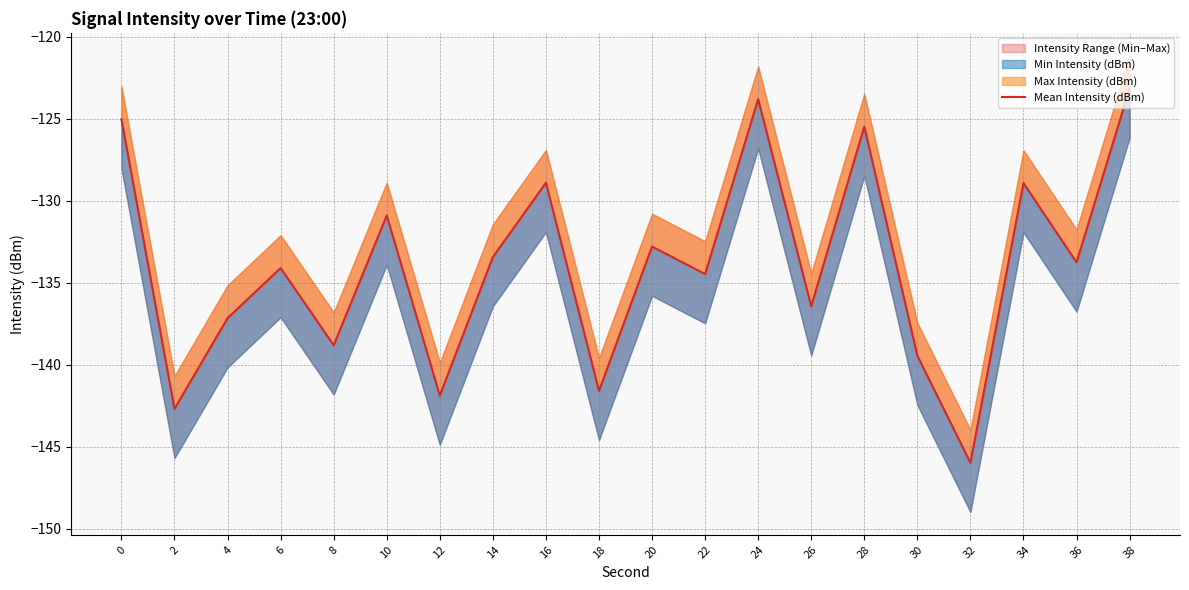

Rank the categories by value from lowest to highest.

32, 2, 12, 18, 30, 8, 4, 26, 22, 6, 36, 14, 20, 10, 34, 16, 28, 0, 24, 38